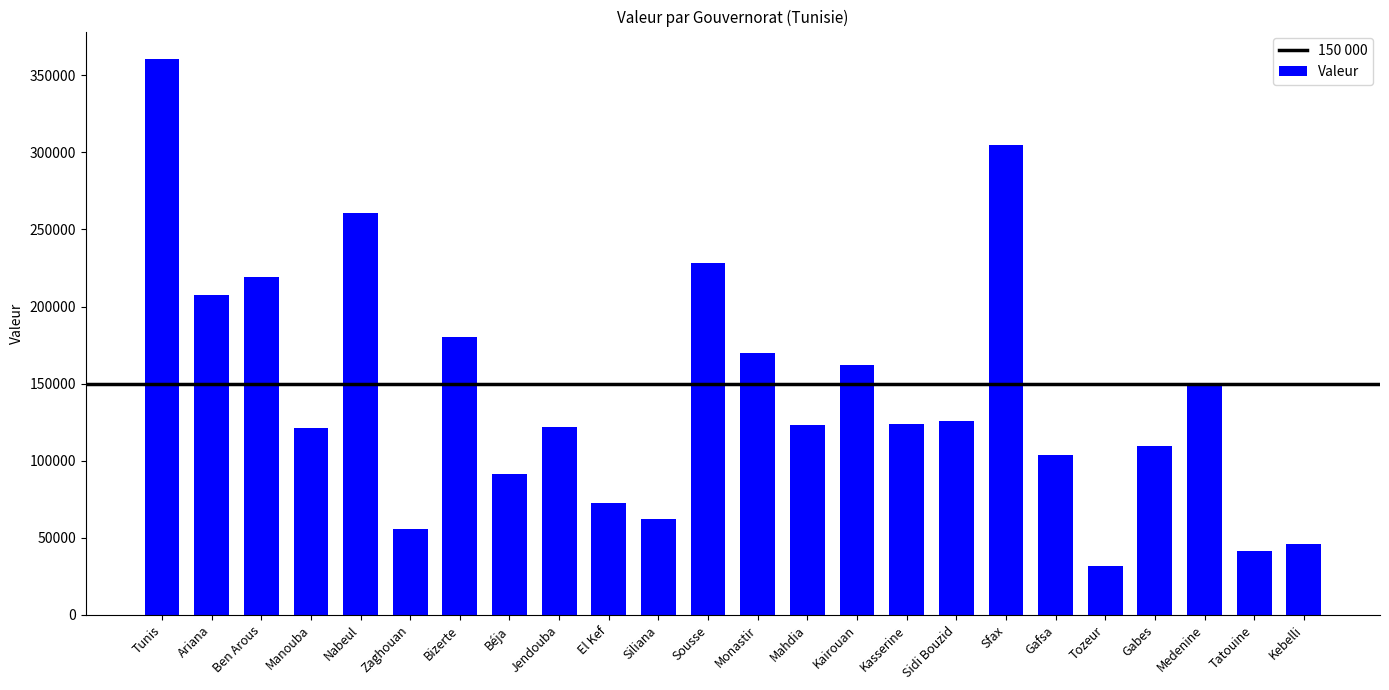

What is the sum of the values at Tunis and Jendouba?

482466